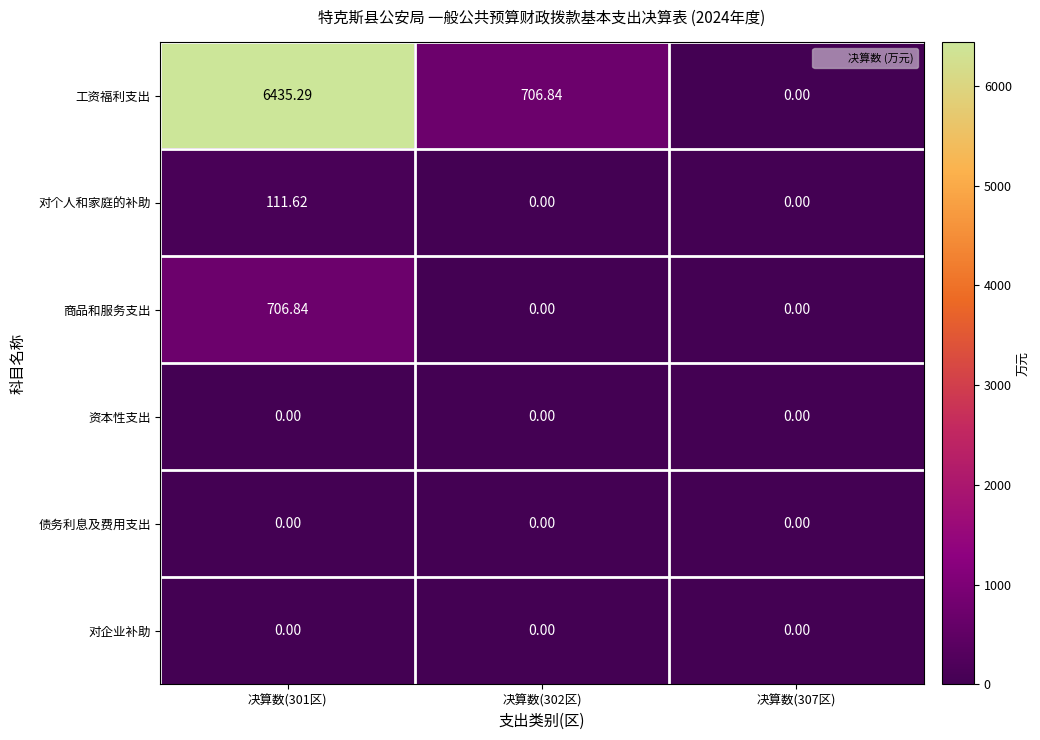

Which series changed the most between 决算数(302区) and 决算数(307区)?

工资福利支出